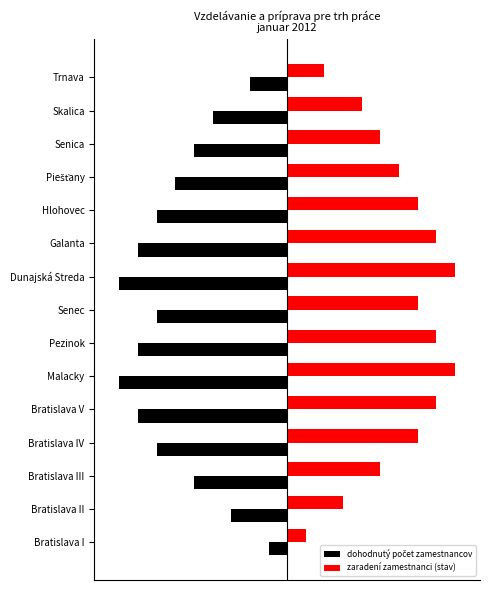

How many bars are there in total?

30